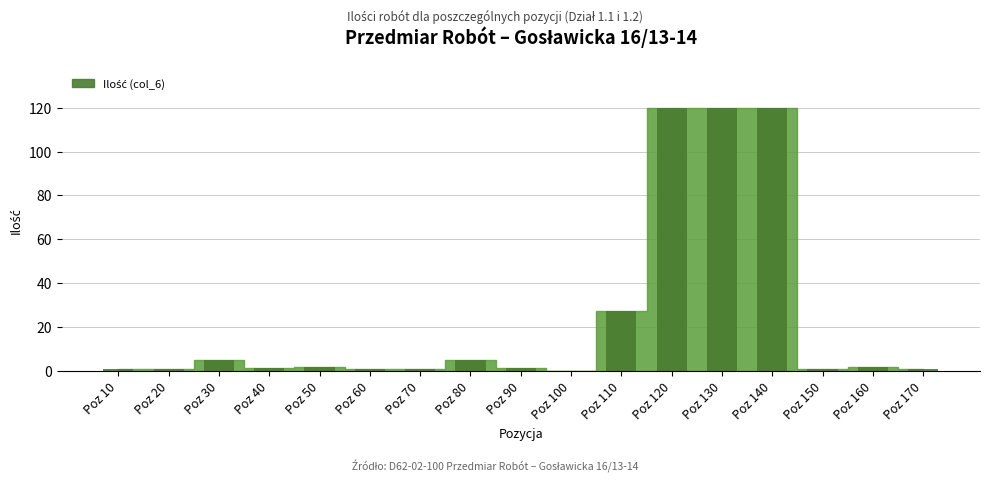

What is the sum of all values?

411.1